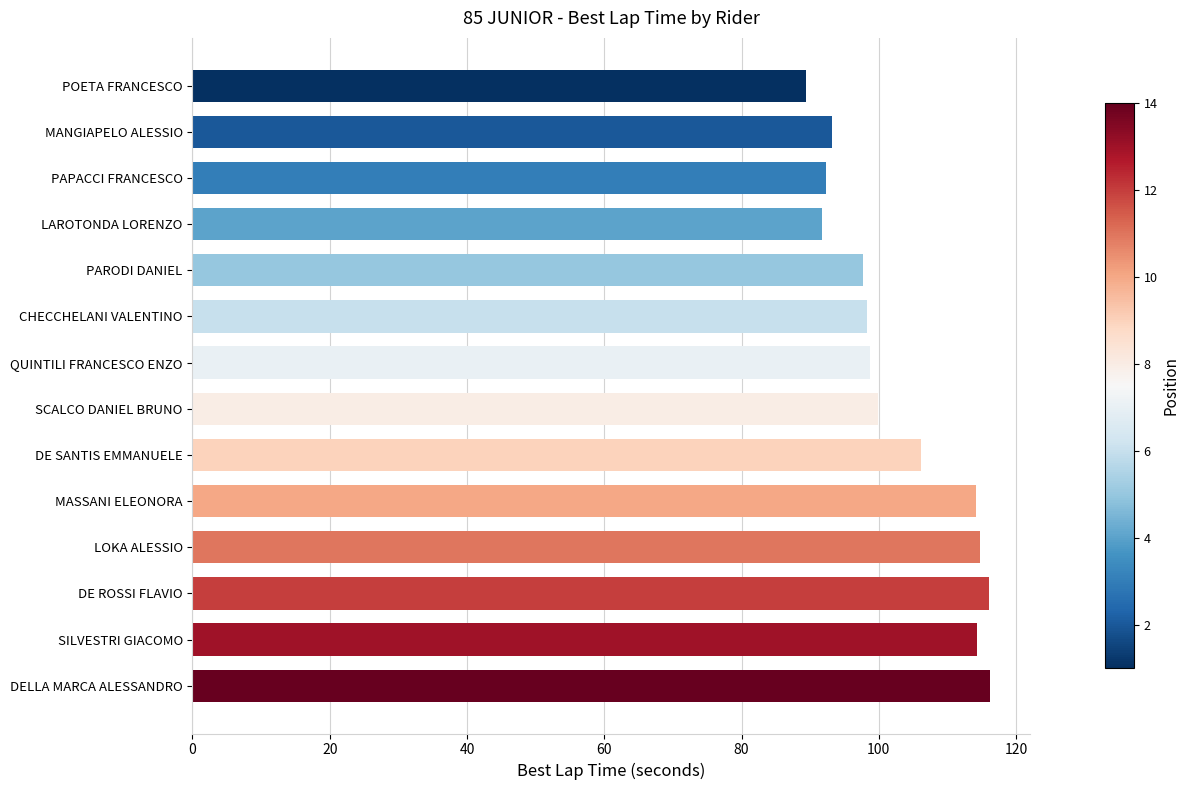

At which label is the value closest to 102?

SCALCO DANIEL BRUNO